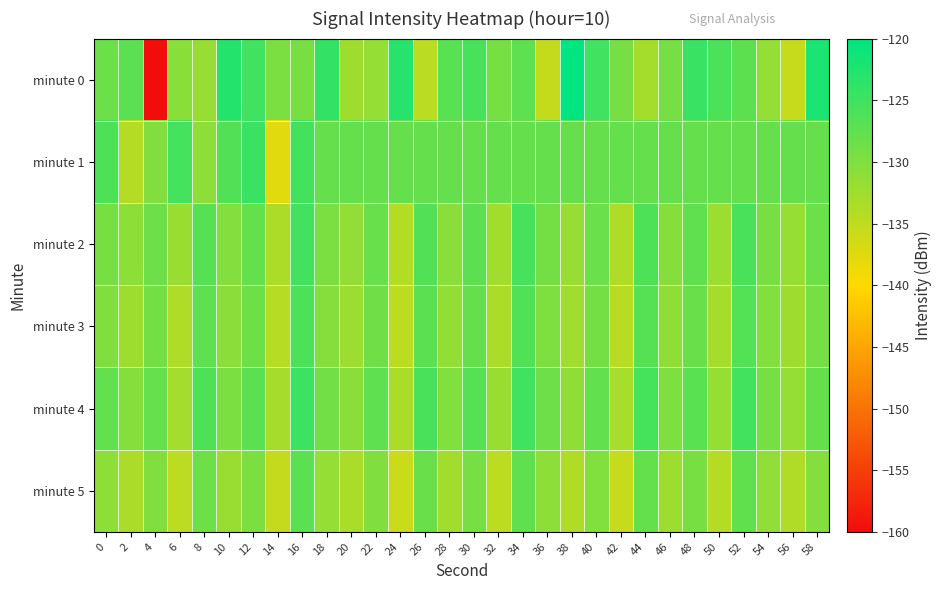

Which series has the largest range (max minus min)?

minute 0